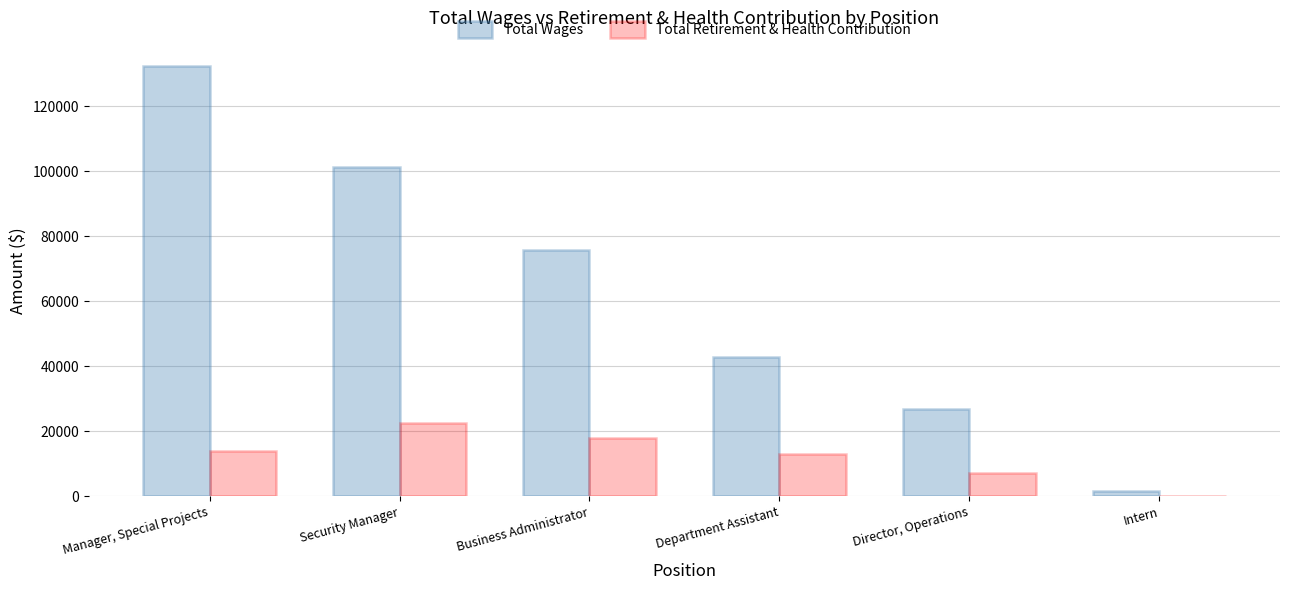

Which series changed the most between Business Administrator and Department Assistant?

Total Wages